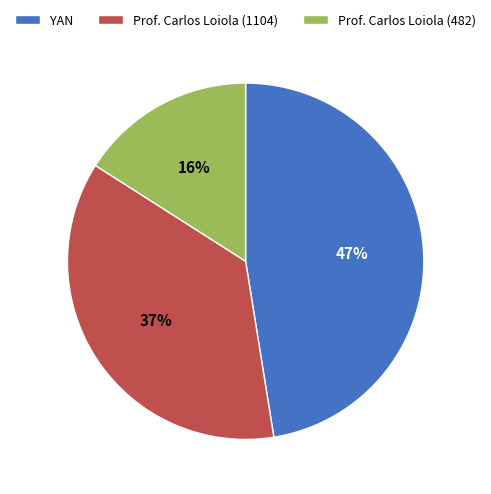

Do Prof. Carlos Loiola (1104) and Prof. Carlos Loiola (482) together represent more than half of the pie?

Yes